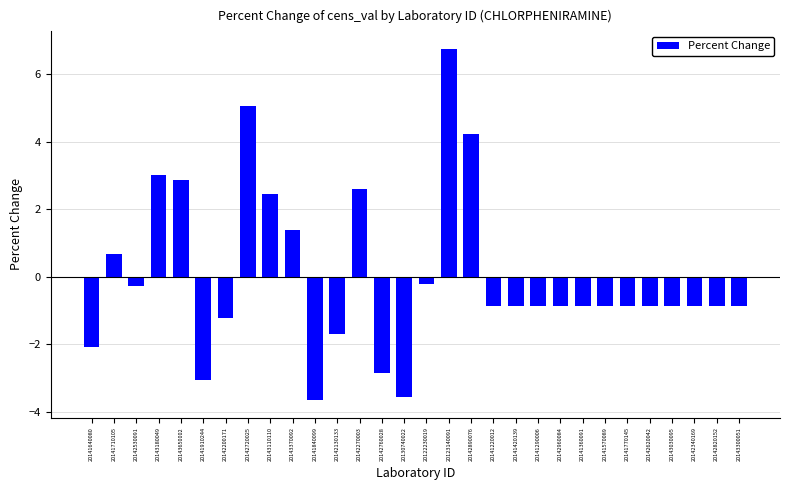

Reading left to right, what are all the values shown in this chart?

-2.1	0.7	-0.3	3.0	2.9	-3.1	-1.2	5.0	2.4	1.4	-3.6	-1.7	2.6	-2.8	-3.5	-0.2	6.7	4.2	-0.9	-0.9	-0.9	-0.9	-0.9	-0.9	-0.9	-0.9	-0.9	-0.9	-0.9	-0.9